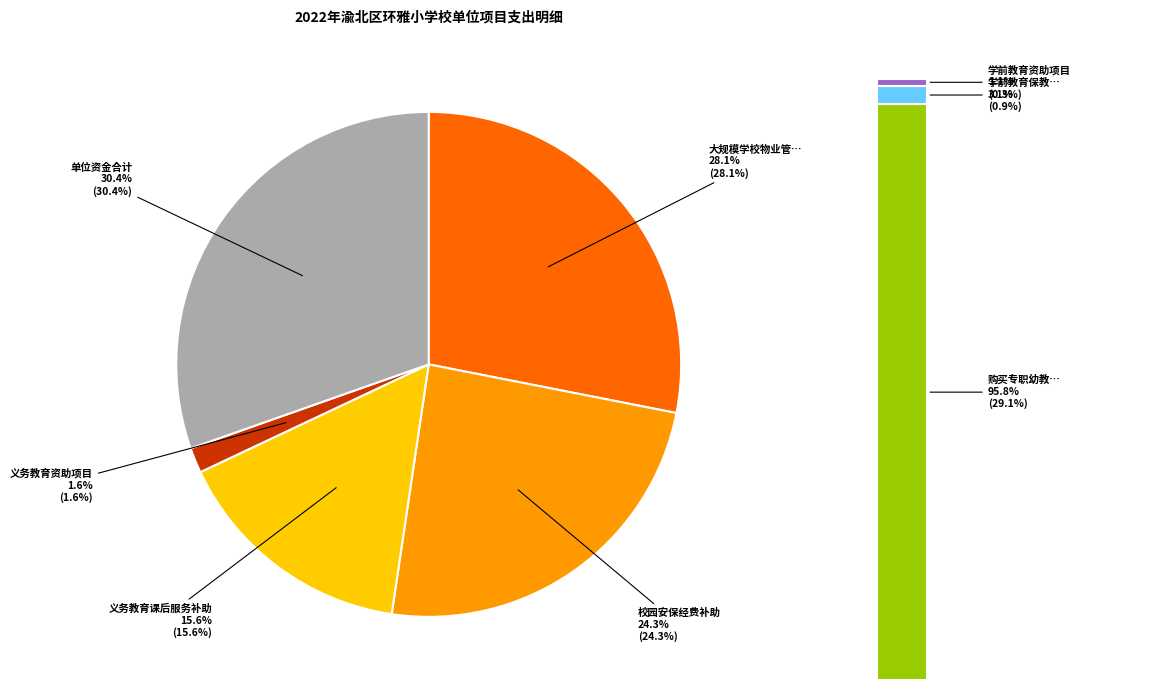

What percentage is the 义务教育资助项目 slice, to the nearest percent?

2%